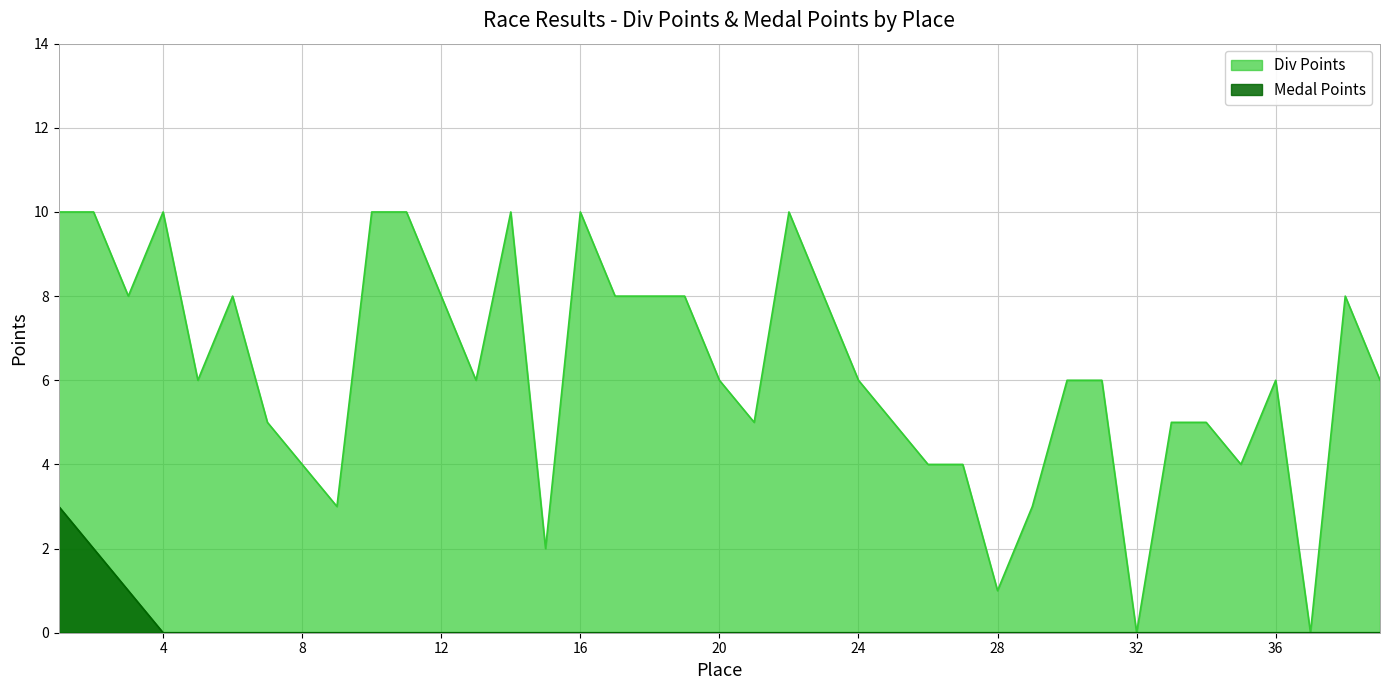

How many positive values does the Medal Points series have?

3